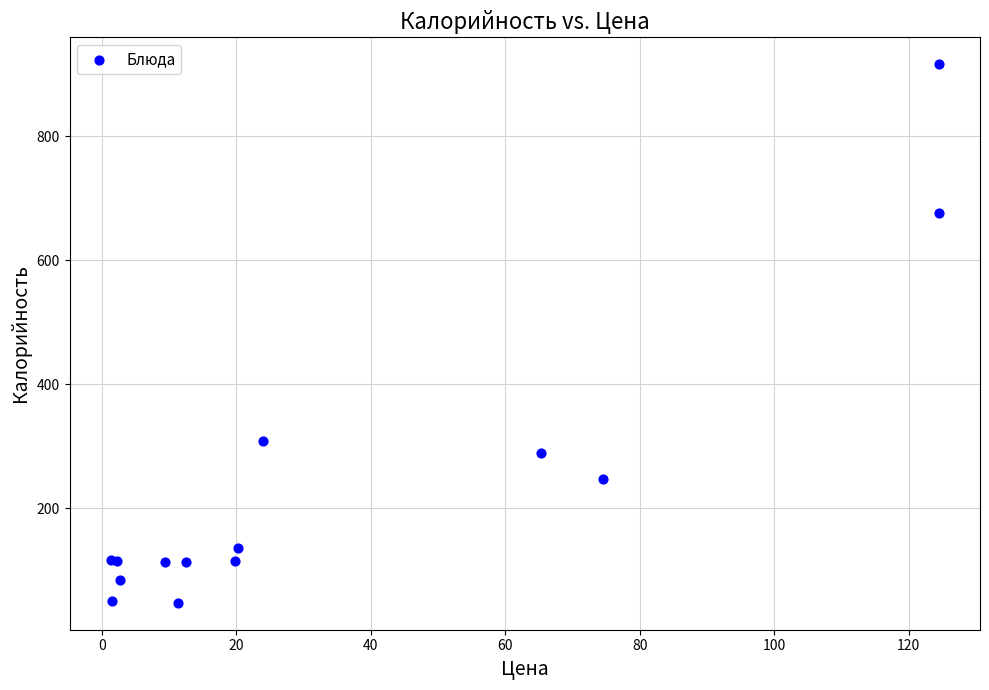

What Y value in the scatter plot is closest to 481?

309.4